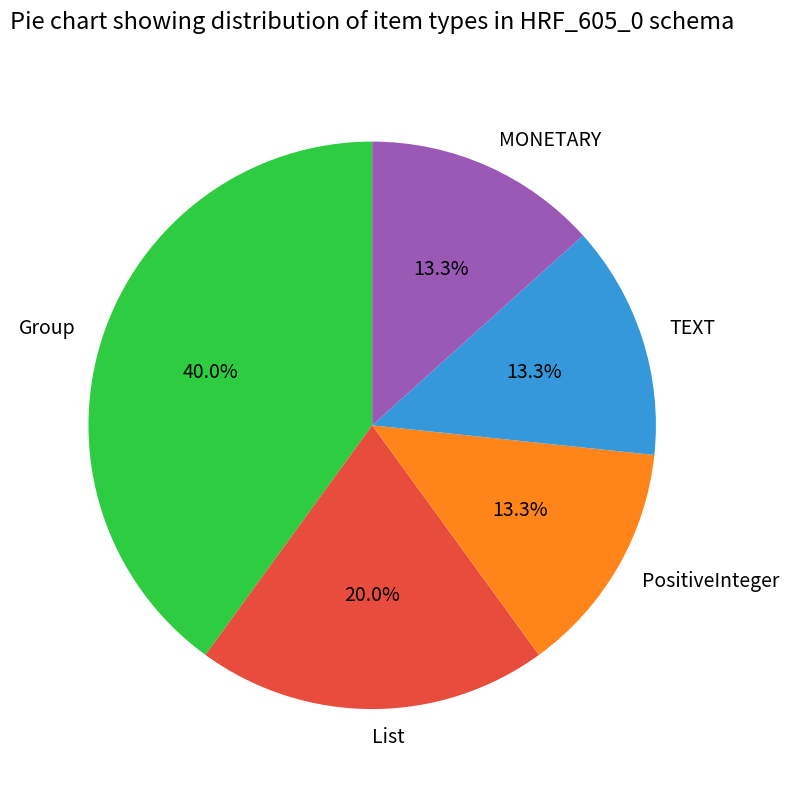

Is it true that TEXT is 13% of the pie?

True